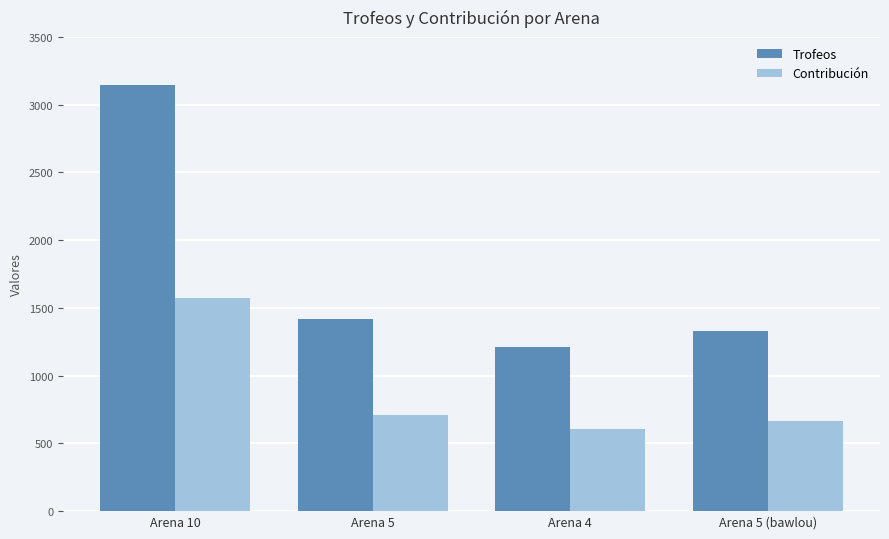

What is the value of the Trofeos bar at the 1st from the left?

3143